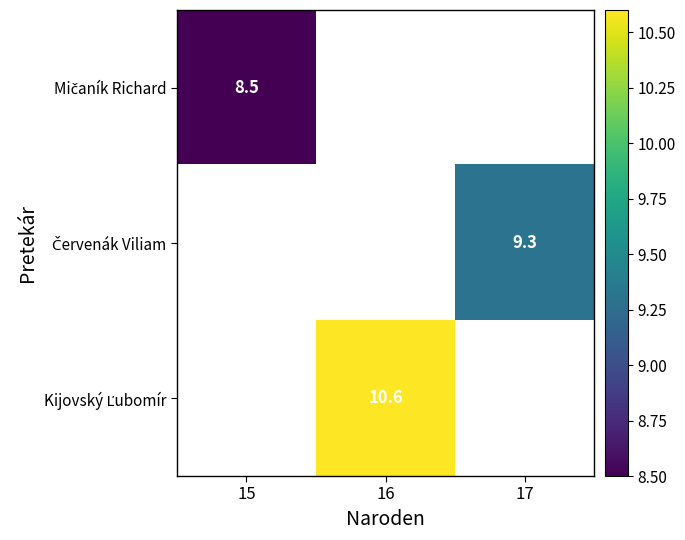

At which category does the chart reach its peak across all series?

16